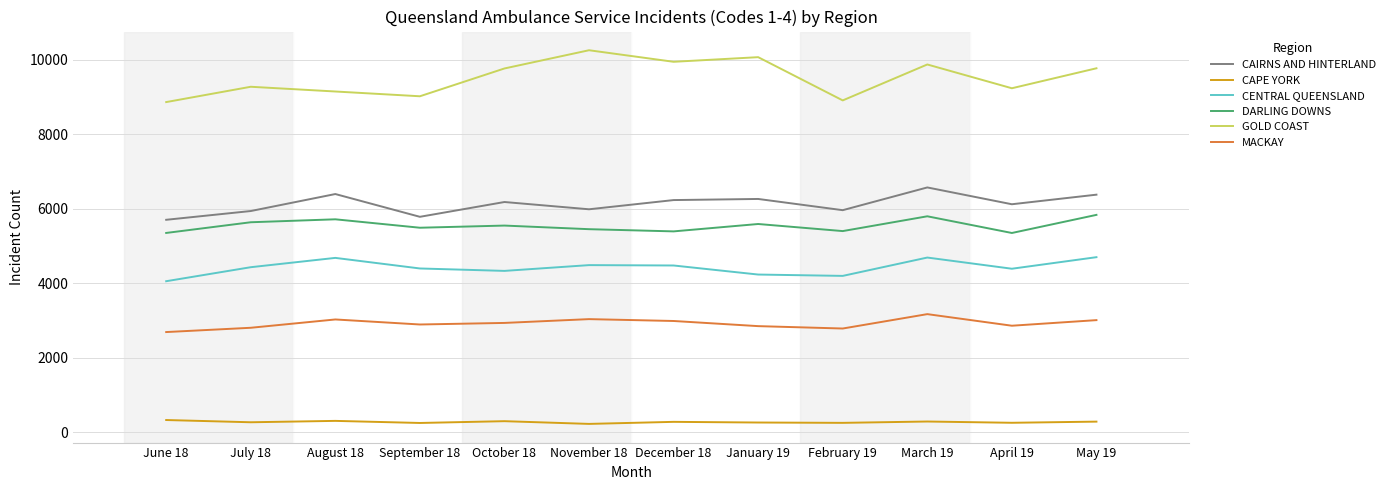

What are all the series names shown in the legend?

CAIRNS AND HINTERLAND, CAPE YORK, CENTRAL QUEENSLAND, DARLING DOWNS, GOLD COAST, MACKAY